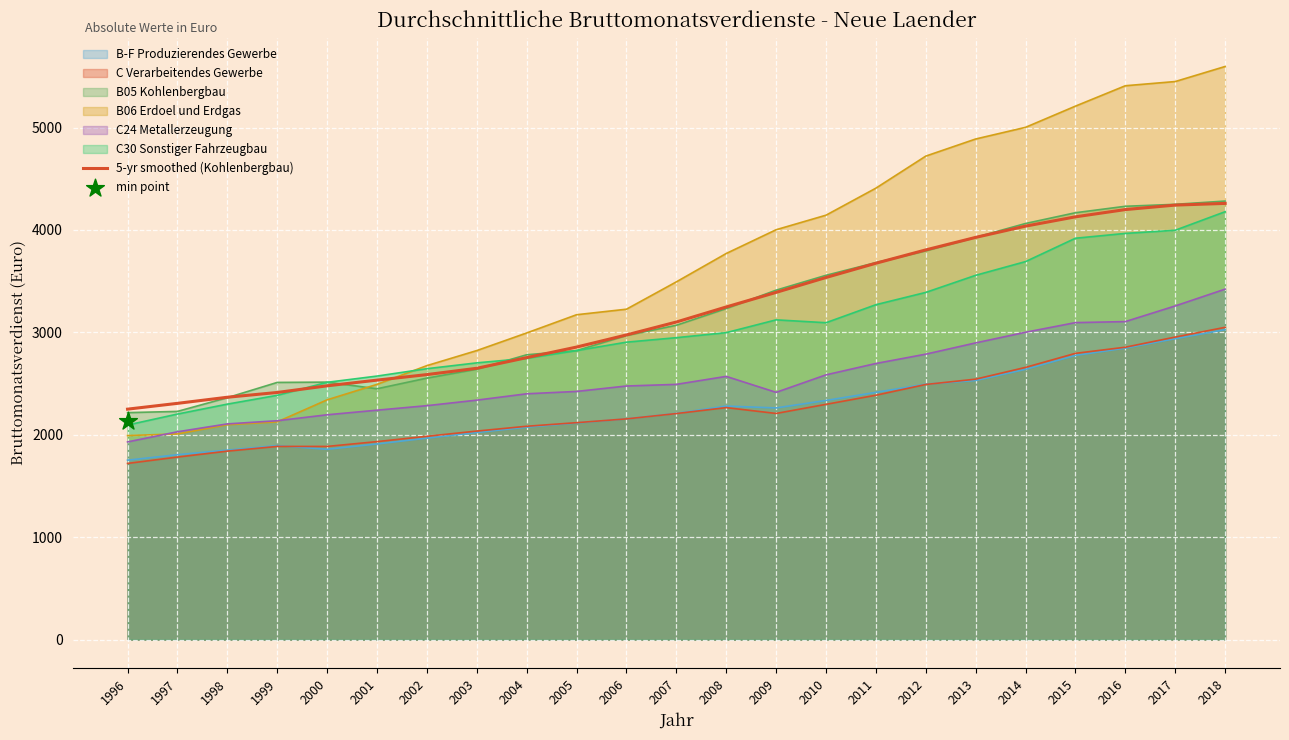

Approximately how many times larger is the value at 2007 compared to 2018?

0.7